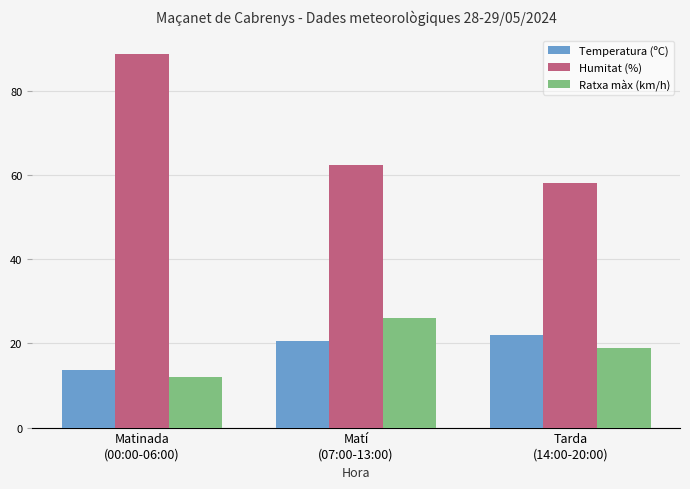

What position from the left is Matinada
(00:00-06:00)?

1